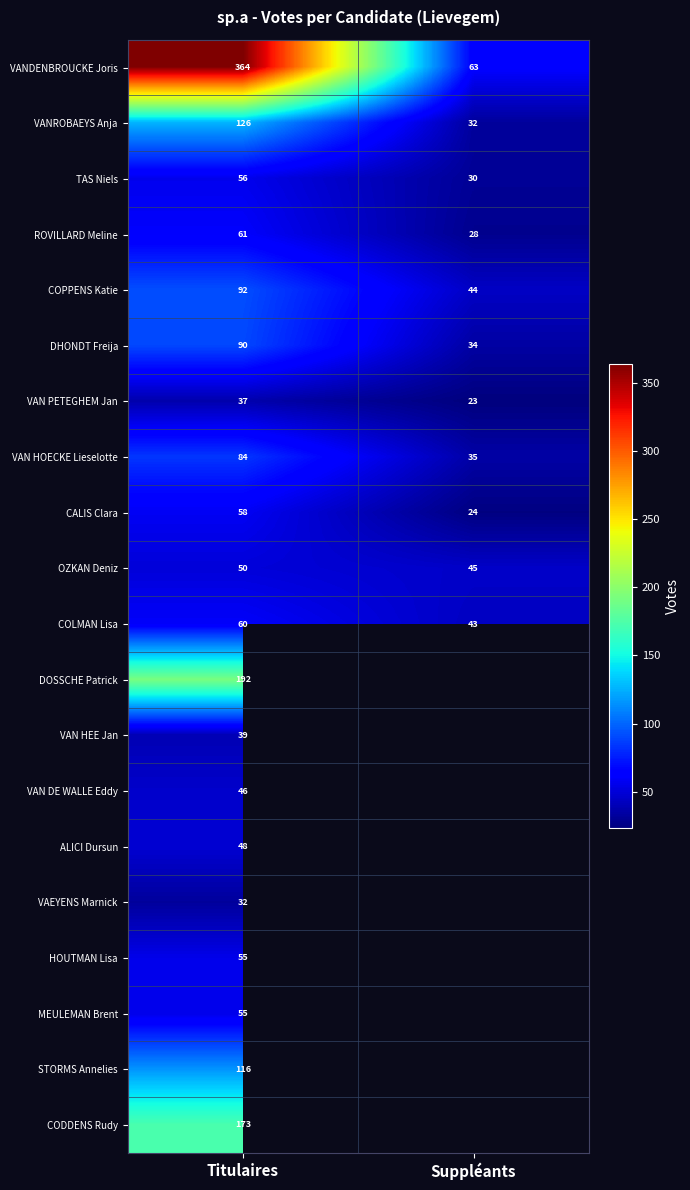

What is the maximum value shown in the chart?

364.0